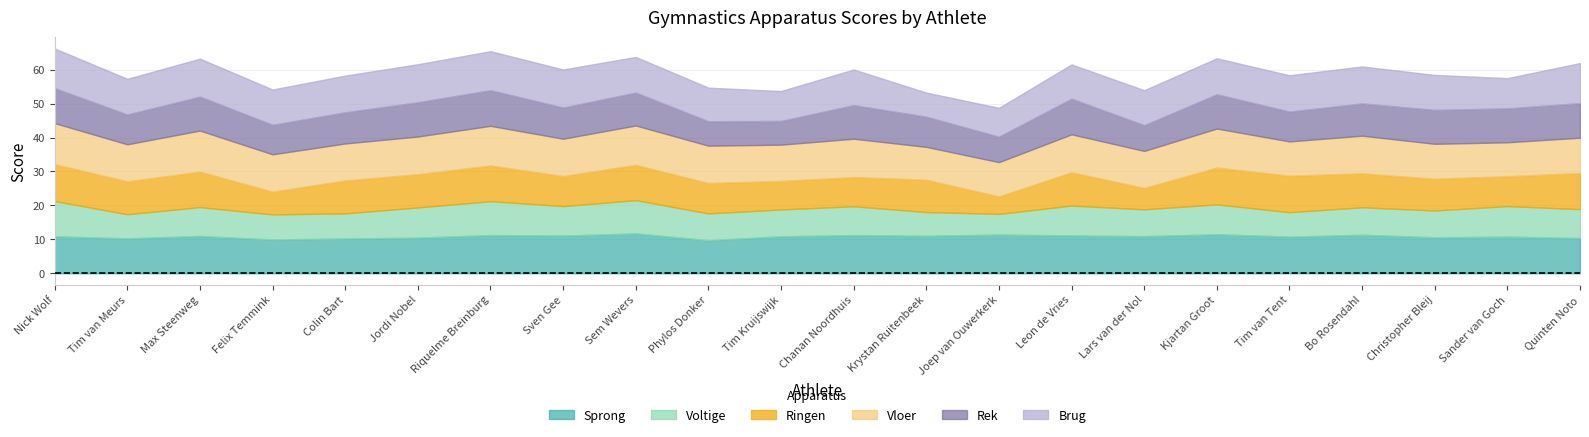

What is the minimum value shown in the chart?

5.2